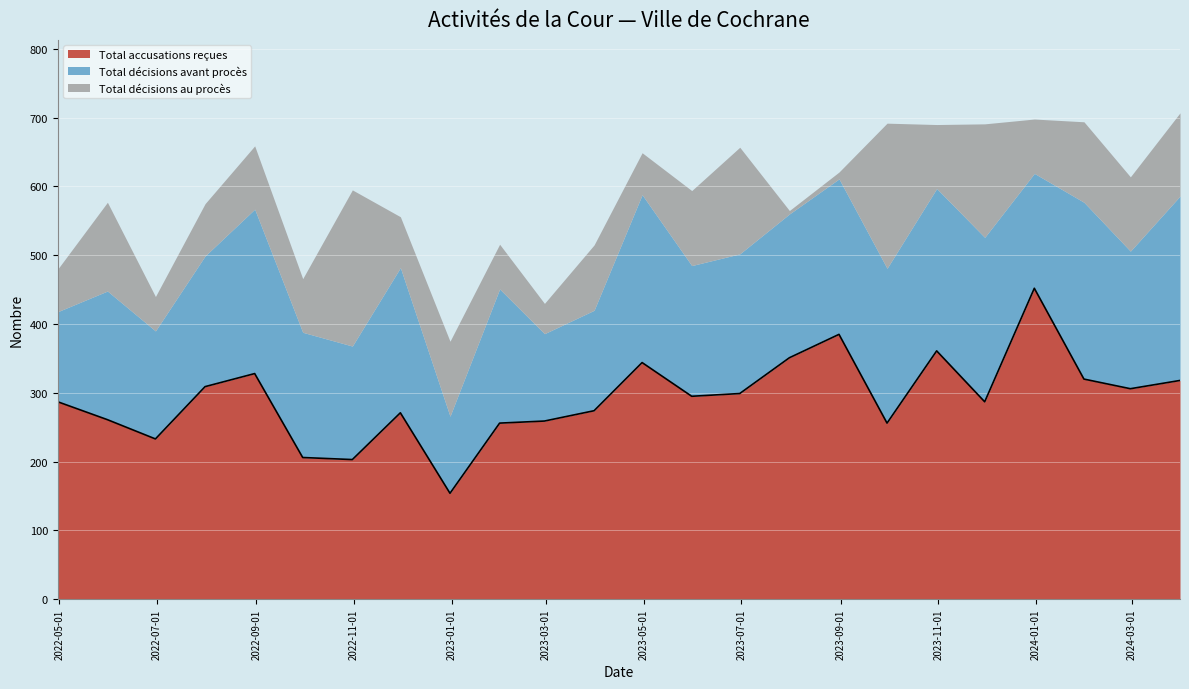

Is the value of Total accusations reçues at 2024-03-31 greater than the value of Total décisions avant procès at 2023-06-30?

Yes